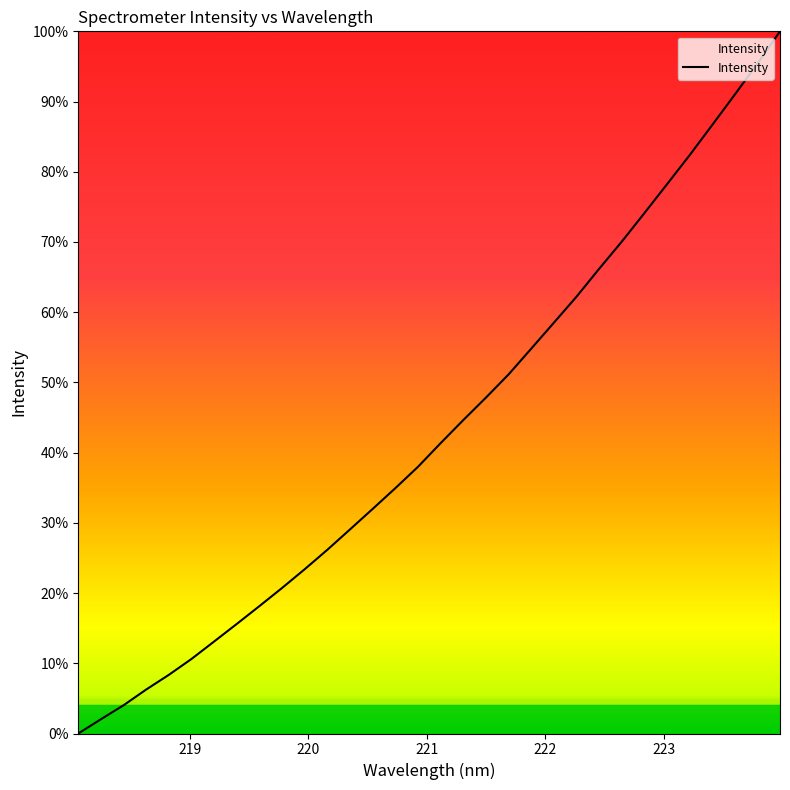

What is the difference between the maximum and minimum values?

100.0